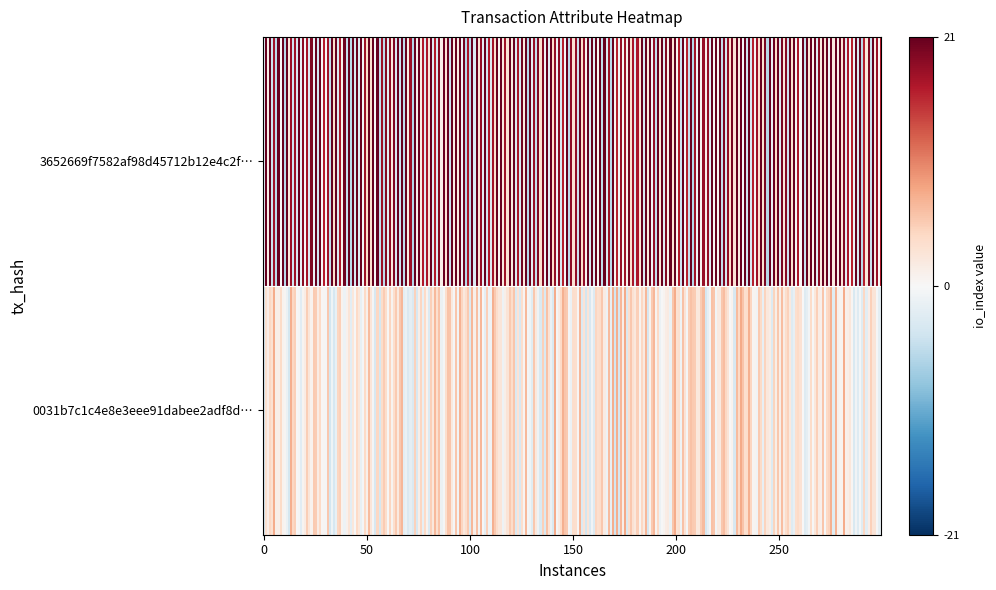

How many distinct data groups are displayed?

2